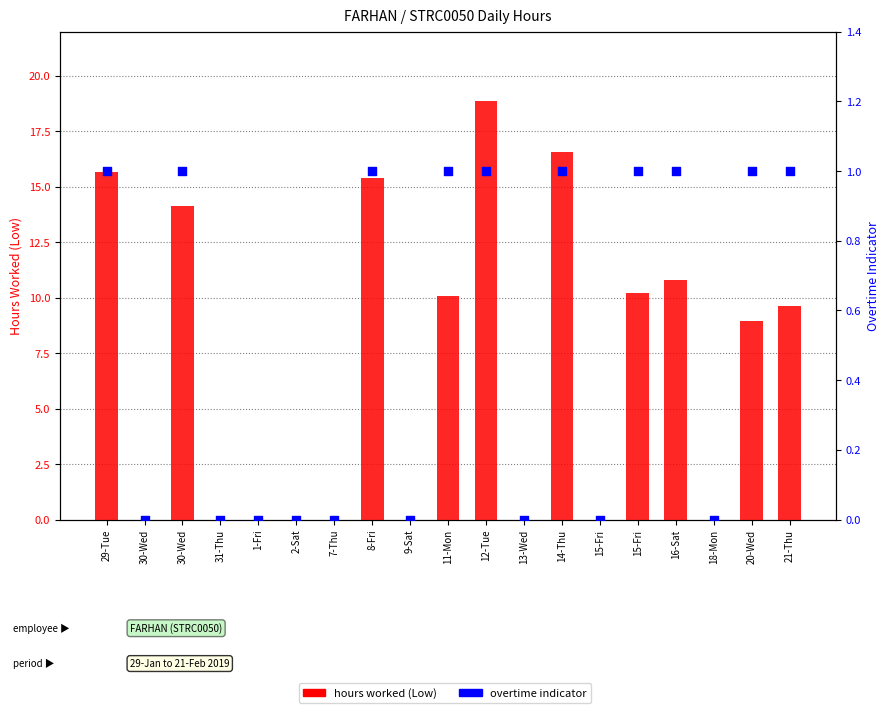

At how many categories does at least one series exceed 12?

5